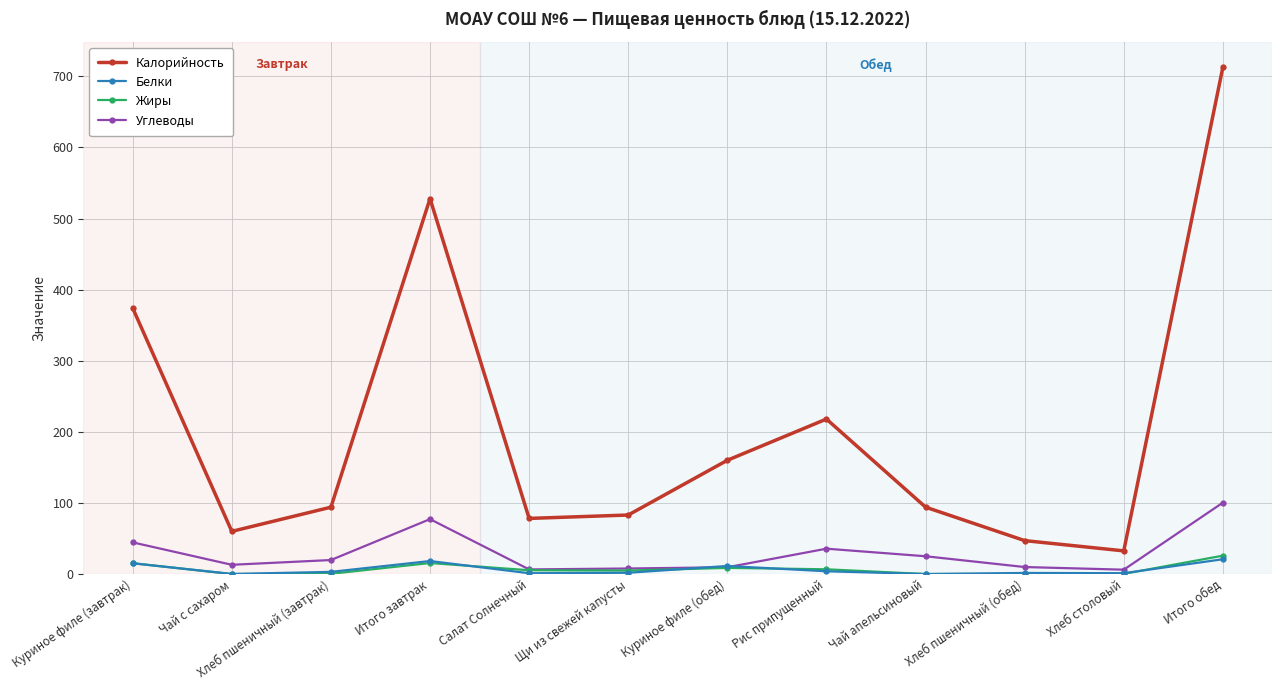

What is the difference between the highest and lowest values at Куриное филе (завтрак)?

358.8